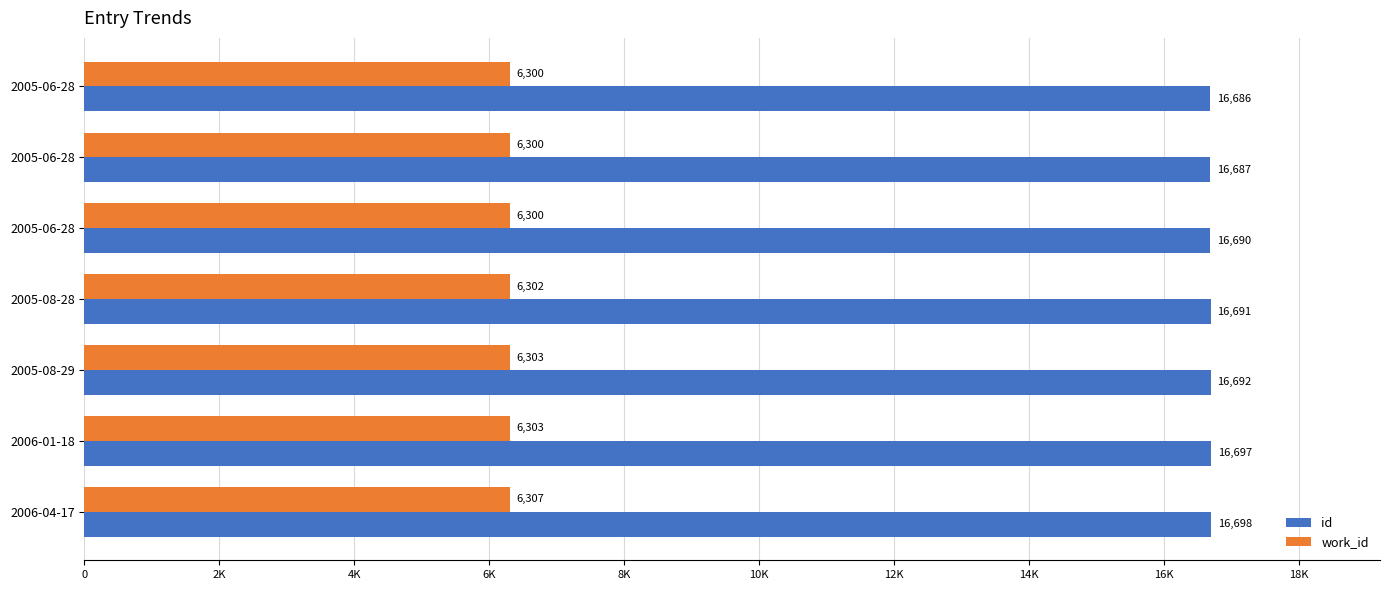

What are all the series names shown in the legend?

id, work_id